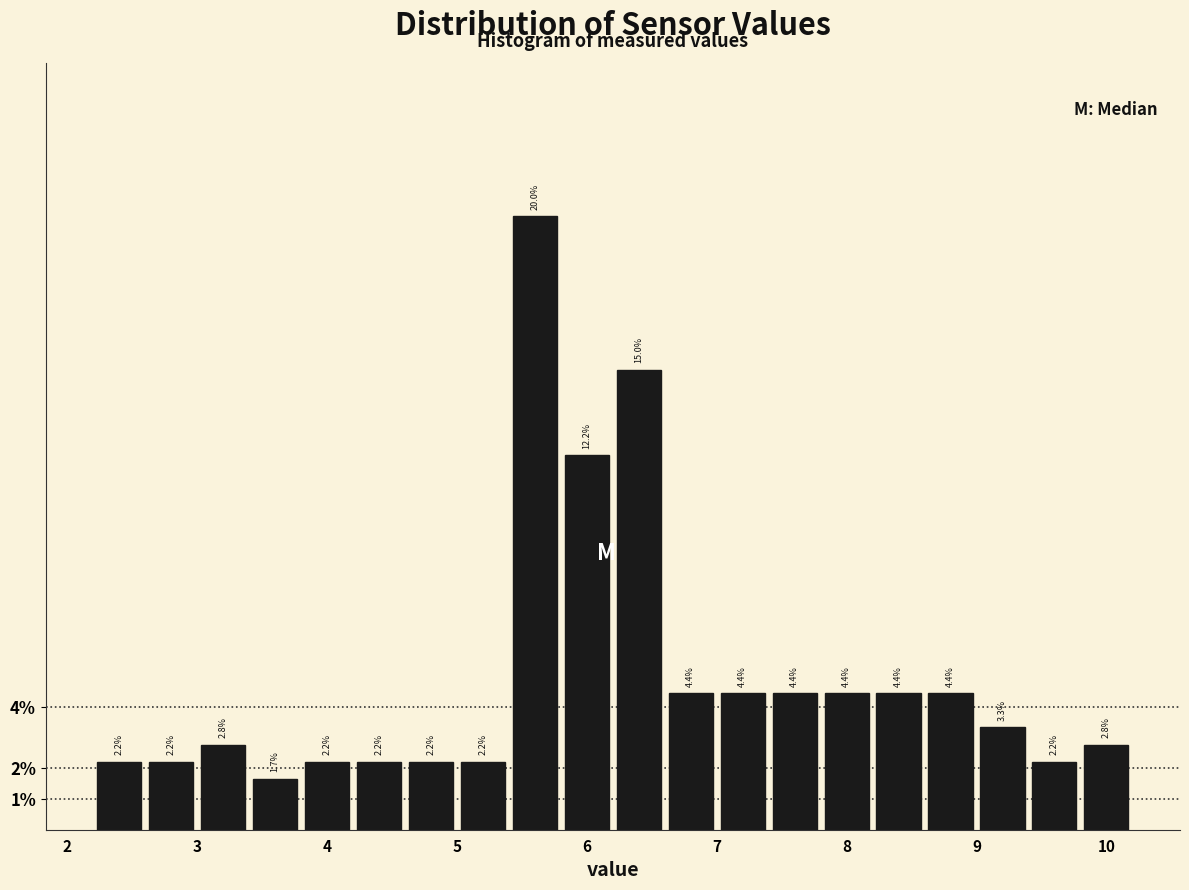

How tall is the bar that spans 2.6 to 3.0 on the x-axis?

2.2